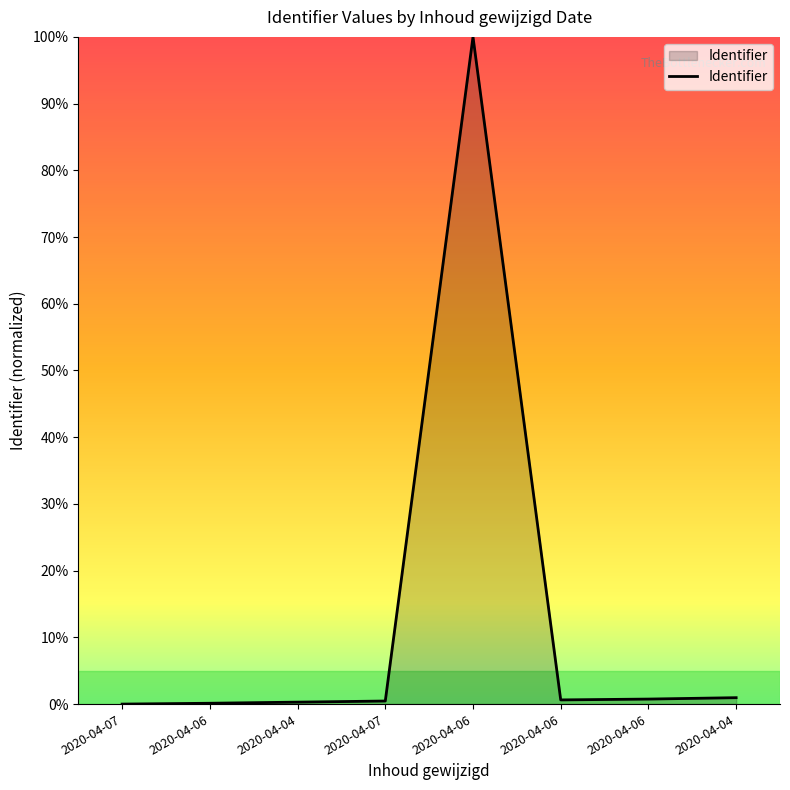

Rank the categories by value from lowest to highest.

2020-04-07, 2020-04-06, 2020-04-04, 2020-04-07, 2020-04-06, 2020-04-06, 2020-04-04, 2020-04-06